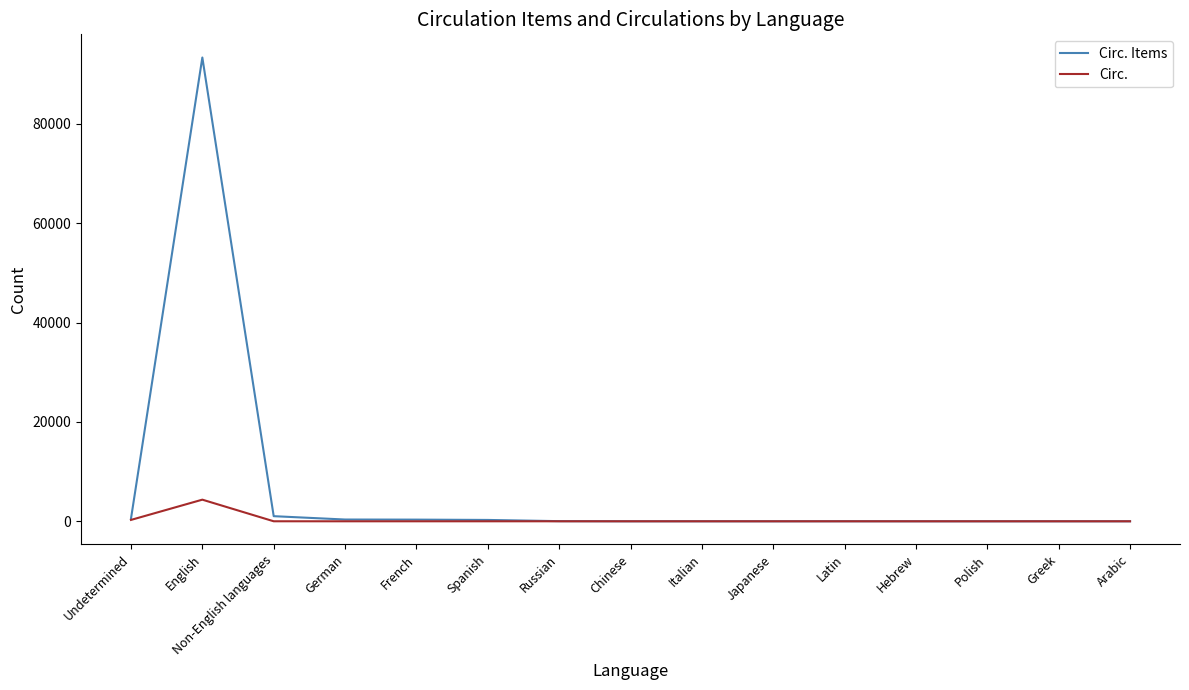

The Circ. Items series shows 0 at Polish. True or false?

True